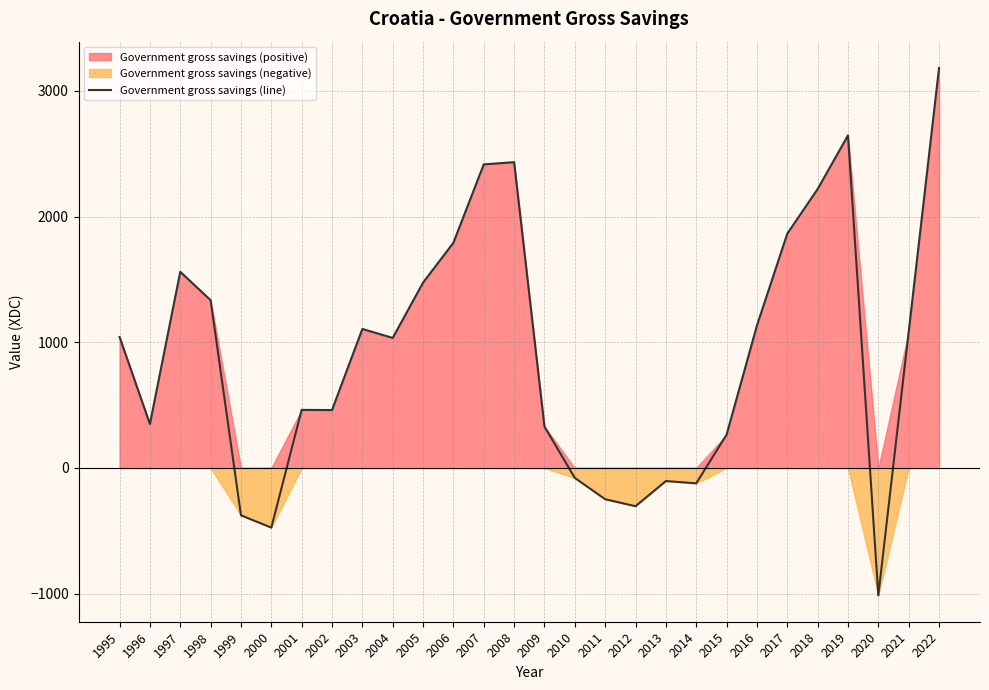

What is the smallest value displayed?

-1013.6